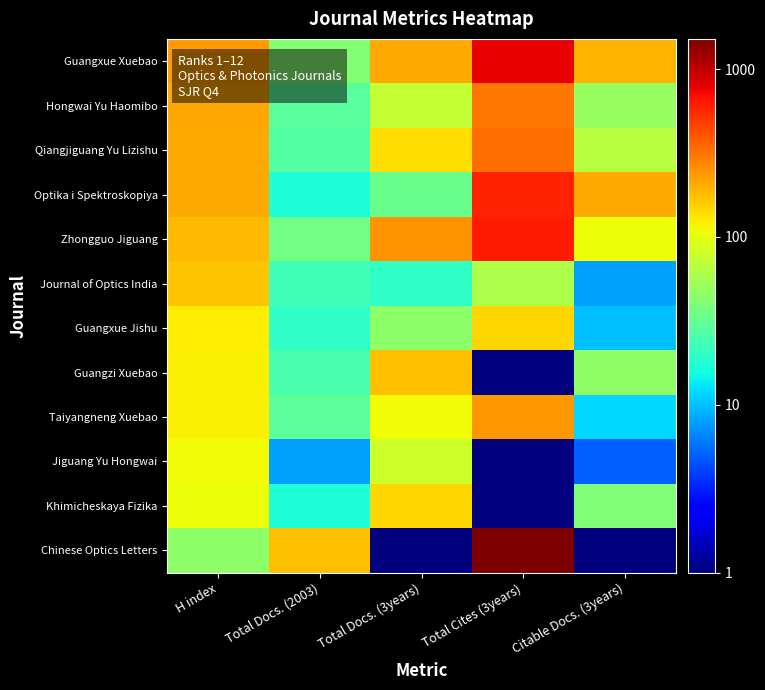

Reading left to right, what are all the values shown in this chart?

Guangxue Xuebao: H index=232.0	Total Docs. (2003)=42.0	Total Docs. (3years)=209.0	Total Cites (3years)=780.0	Citable Docs. (3years)=188.0
Hongwai Yu Haomibo: H index=215.0	Total Docs. (2003)=29.0	Total Docs. (3years)=73.0	Total Cites (3years)=305.0	Citable Docs. (3years)=50.0
Qiangjiguang Yu Lizishu: H index=206.0	Total Docs. (2003)=27.0	Total Docs. (3years)=138.0	Total Cites (3years)=325.0	Citable Docs. (3years)=66.0
Optika i Spektroskopiya: H index=205.0	Total Docs. (2003)=17.0	Total Docs. (3years)=33.0	Total Cites (3years)=605.0	Citable Docs. (3years)=206.0
Zhongguo Jiguang: H index=184.0	Total Docs. (2003)=36.0	Total Docs. (3years)=248.0	Total Cites (3years)=641.0	Citable Docs. (3years)=108.0
Journal of Optics India: H index=171.0	Total Docs. (2003)=23.0	Total Docs. (3years)=20.0	Total Cites (3years)=61.0	Citable Docs. (3years)=8.0
Guangxue Jishu: H index=124.0	Total Docs. (2003)=20.0	Total Docs. (3years)=45.0	Total Cites (3years)=146.0	Citable Docs. (3years)=10.0
Guangzi Xuebao: H index=121.0	Total Docs. (2003)=25.0	Total Docs. (3years)=175.0	Total Cites (3years)=0.5	Citable Docs. (3years)=47.0
Taiyangneng Xuebao: H index=120.0	Total Docs. (2003)=30.0	Total Docs. (3years)=109.0	Total Cites (3years)=242.0	Citable Docs. (3years)=12.0
Jiguang Yu Hongwai: H index=111.0	Total Docs. (2003)=8.0	Total Docs. (3years)=80.0	Total Cites (3years)=0.5	Citable Docs. (3years)=5.0
Khimicheskaya Fizika: H index=108.0	Total Docs. (2003)=17.0	Total Docs. (3years)=146.0	Total Cites (3years)=0.5	Citable Docs. (3years)=41.0
Chinese Optics Letters: H index=45.0	Total Docs. (2003)=177.0	Total Docs. (3years)=0.5	Total Cites (3years)=1513.0	Citable Docs. (3years)=0.5